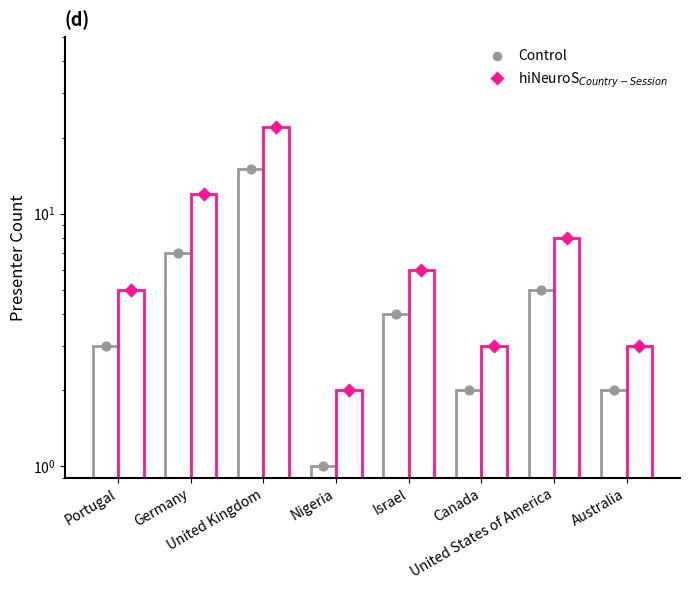

Which series has the largest total across all categories?

hiNeuroS